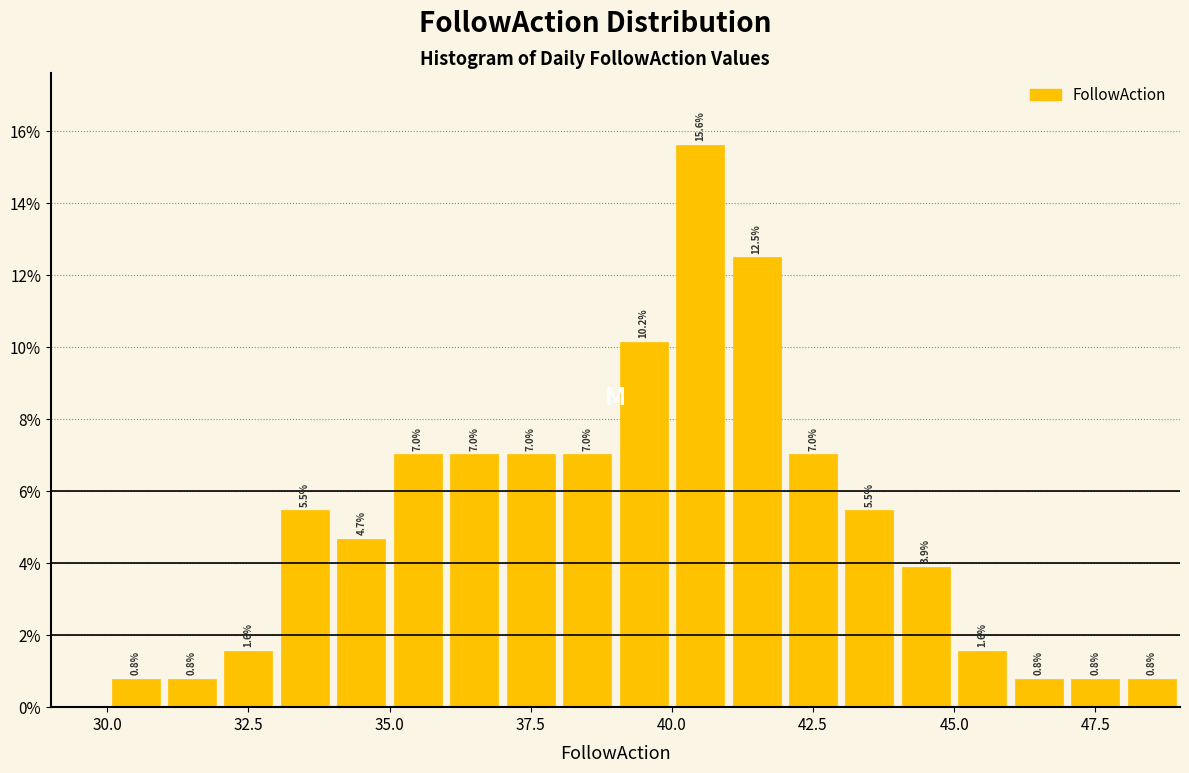

Around what value on the x-axis is the tallest bar? Give the approximate position of its centre, as read against the axis.

40.5